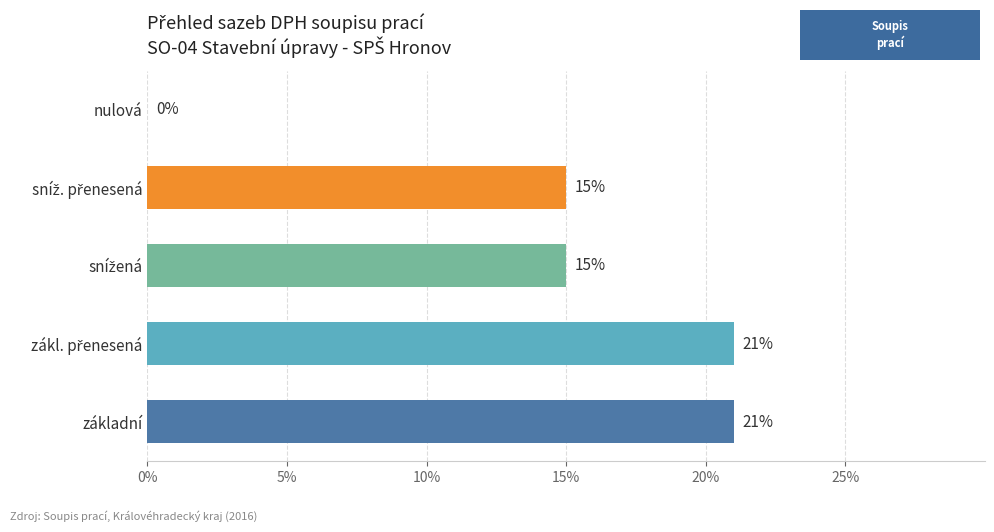

True or false: the data shows 11 at nulová.

False